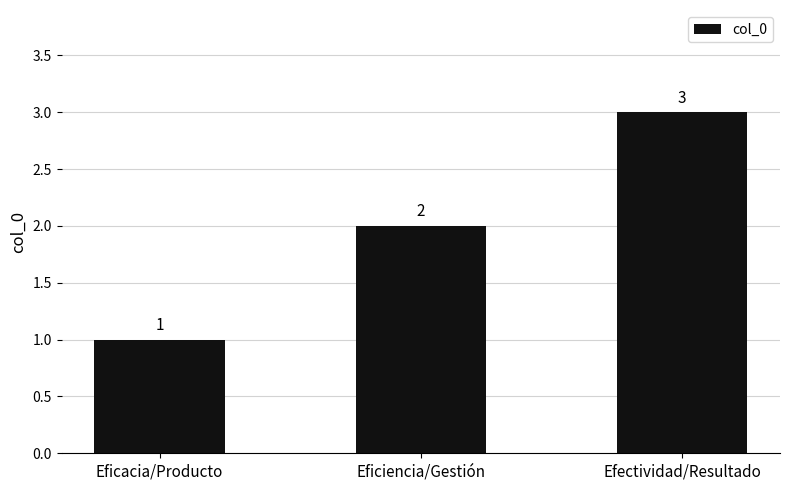

What is the average value?

2